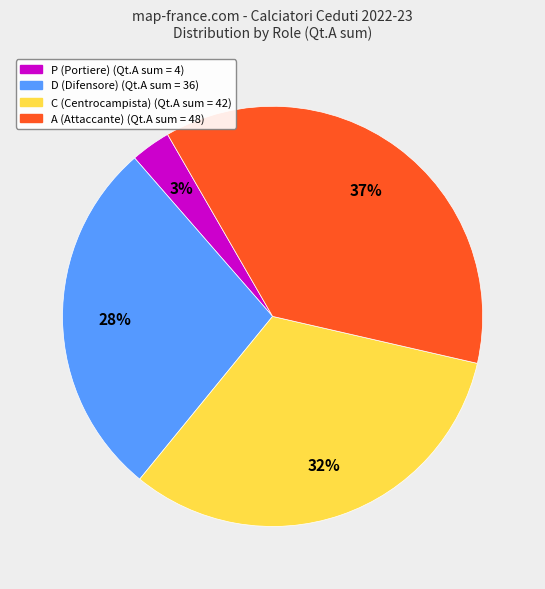

Does any single category account for the majority?

No